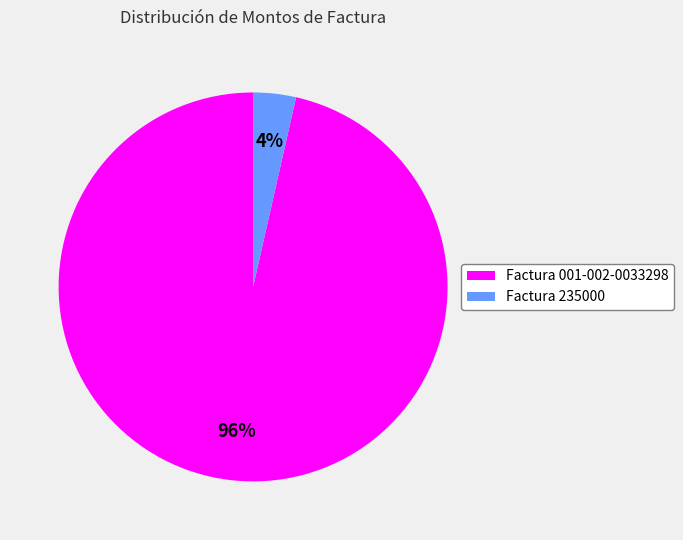

How many segments does this pie chart have?

2